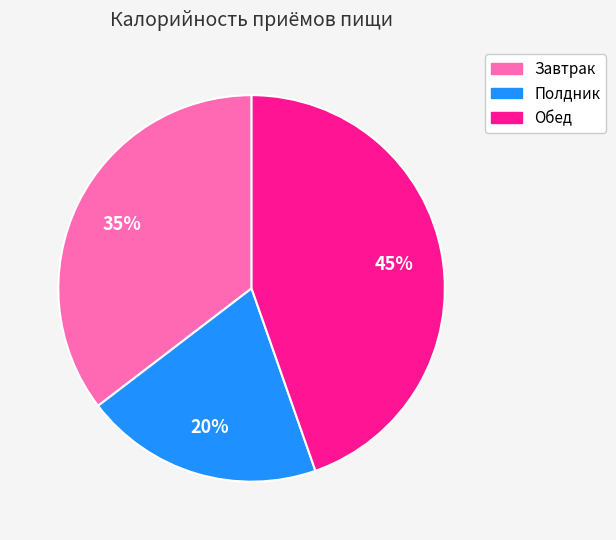

Does any single category account for the majority?

No